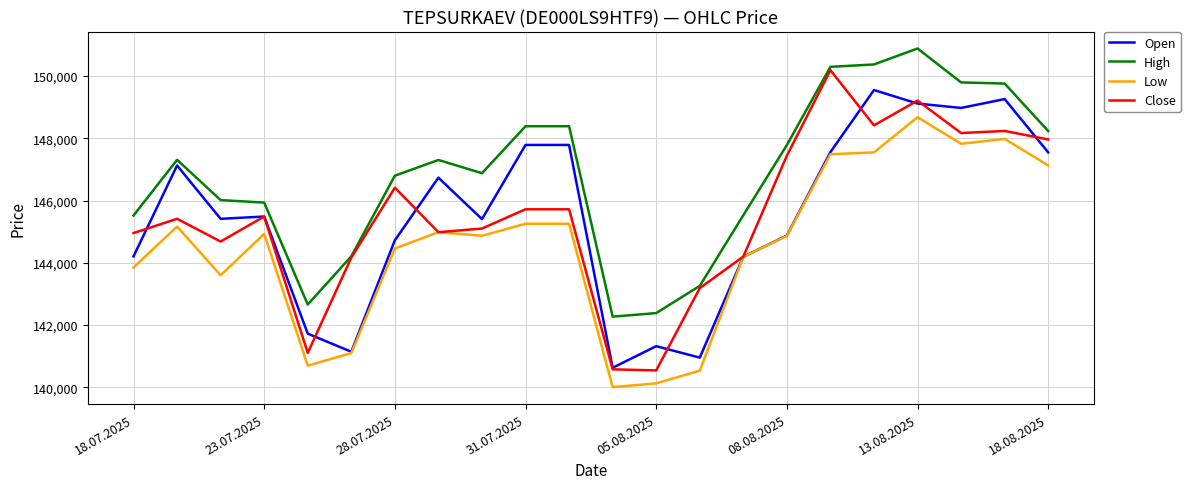

How many series are shown in this chart?

4